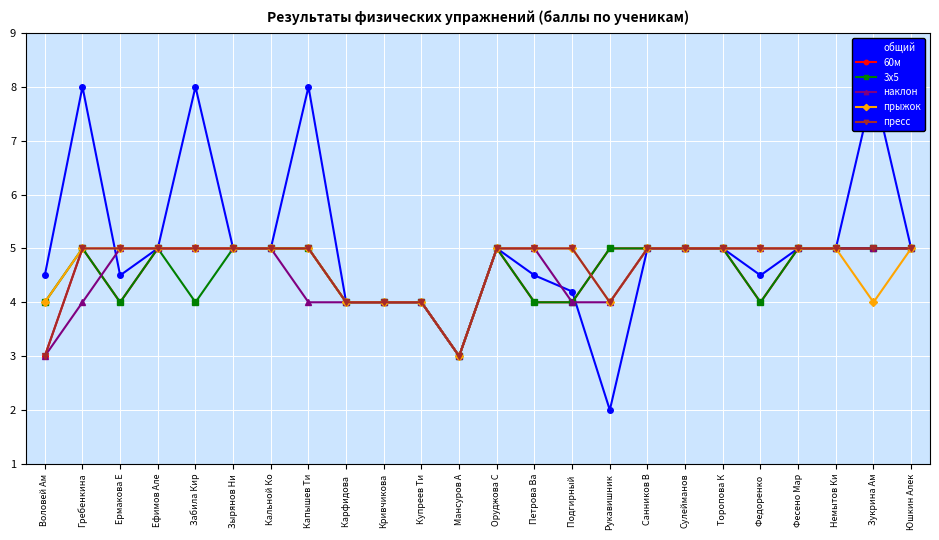

What is the label of the 16th point from the right?

Карфидова 